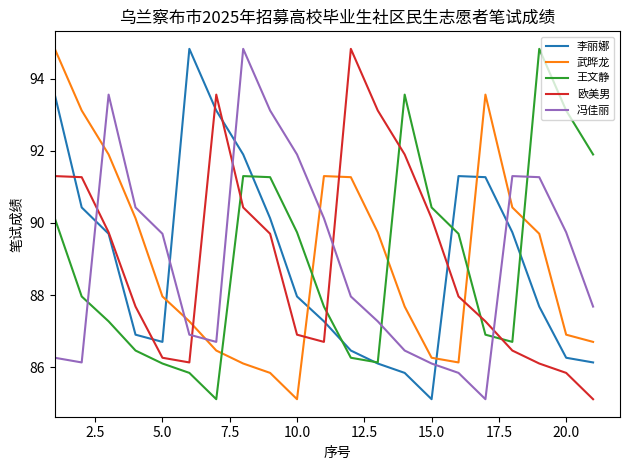

What is the highest value of the 王文静 series?

94.8